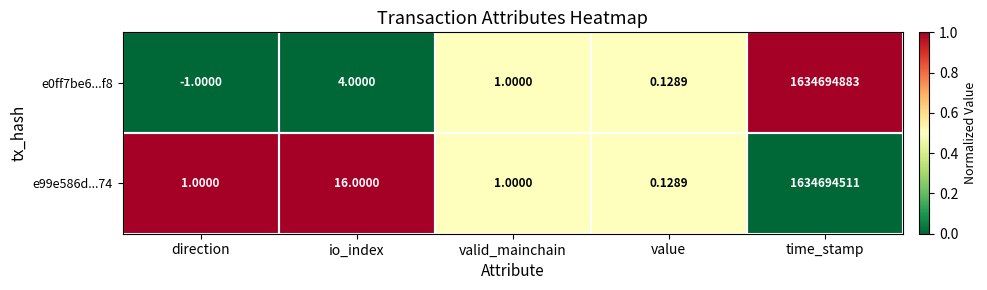

Which category has the lowest value in the e99e586d...74 series?

value